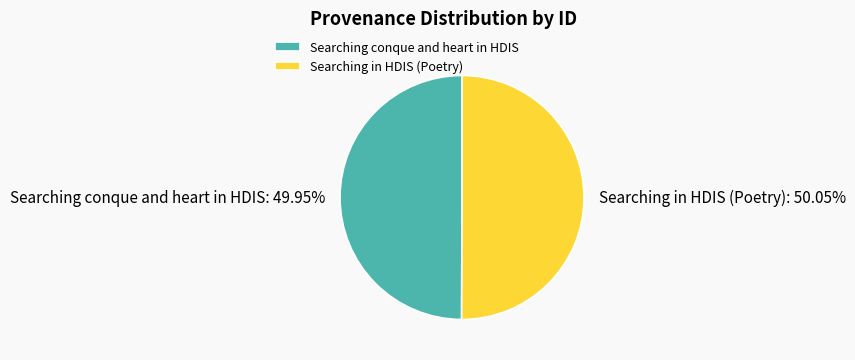

Combined, do Searching conque and heart in HDIS and Searching in HDIS (Poetry) account for over 50%?

Yes